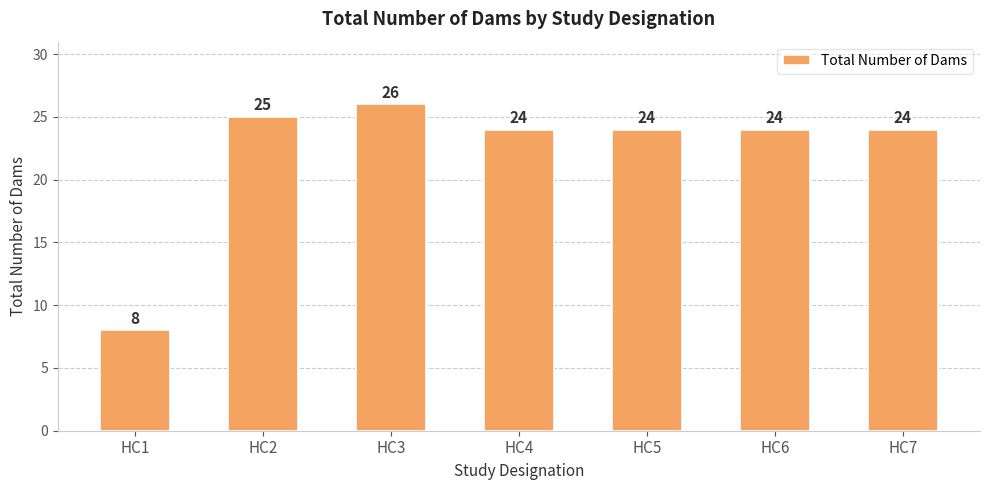

What is the value of the 7th bar from the left?

24